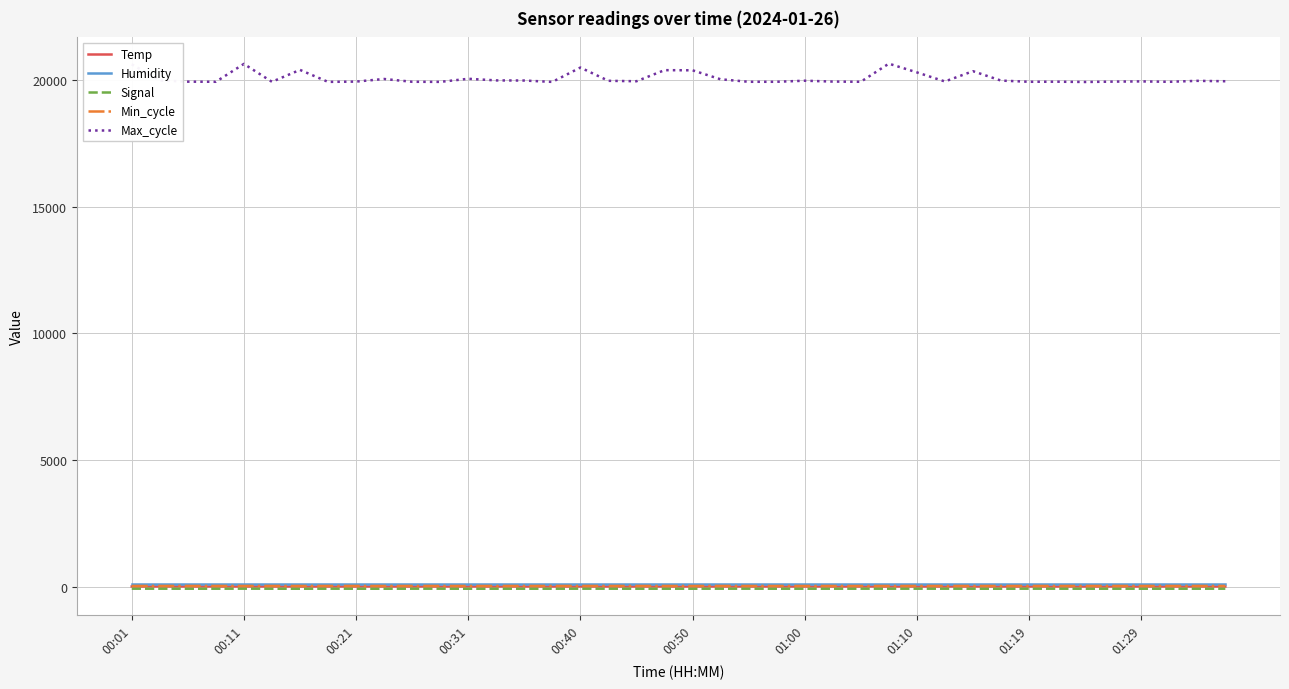

True or false: Max_cycle and Humidity intersect in this chart.

False